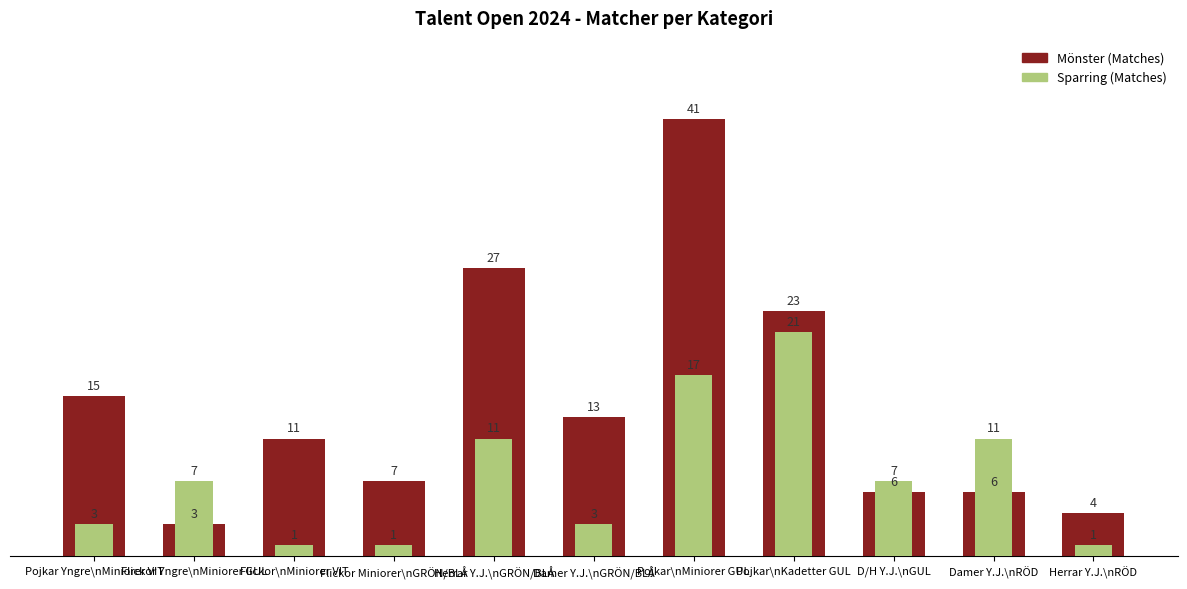

Reading left to right, what are all the values shown in this chart?

Mönster (Matches): 15	3	11	7	27	13	41	23	6	6	4
Sparring (Matches): 3	7	1	1	11	3	17	21	7	11	1